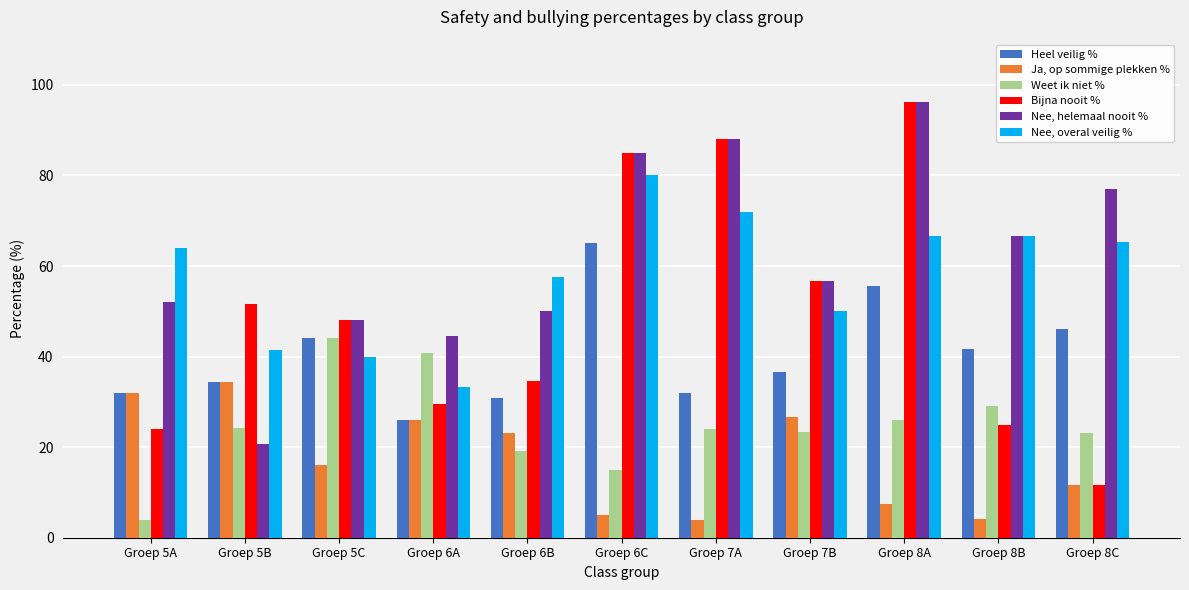

What is the maximum value shown in the chart?

96.3